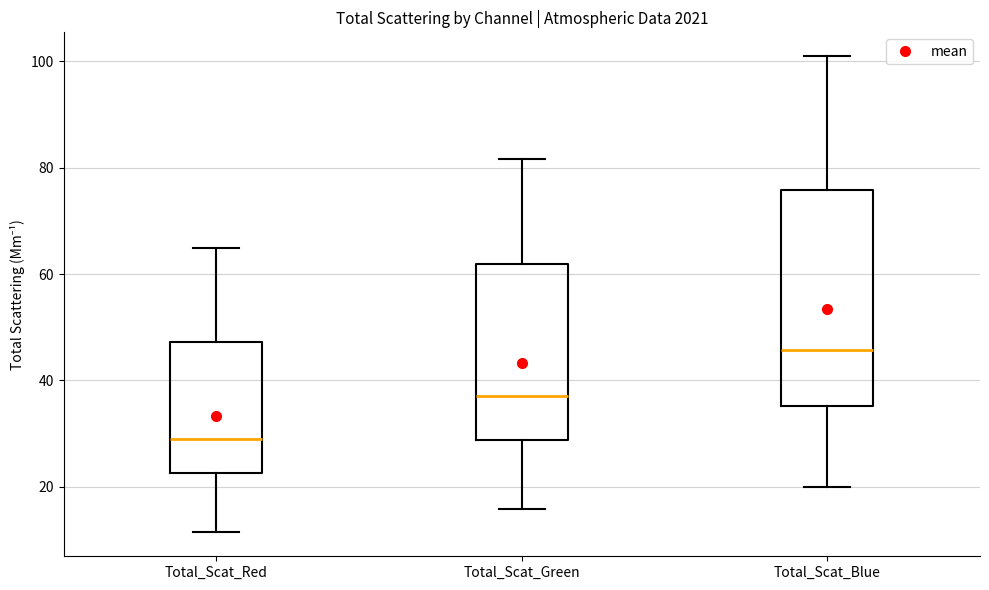

Where is the lower edge of the box for Total_Scat_Green on the y-axis? The values are not printed on the chart, so give them approximately, as read against the axis.

28